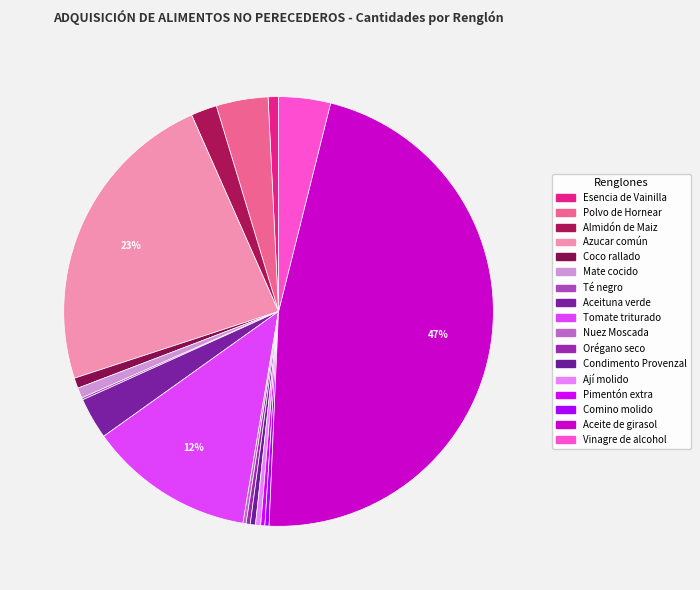

How many slices are in this pie chart?

17